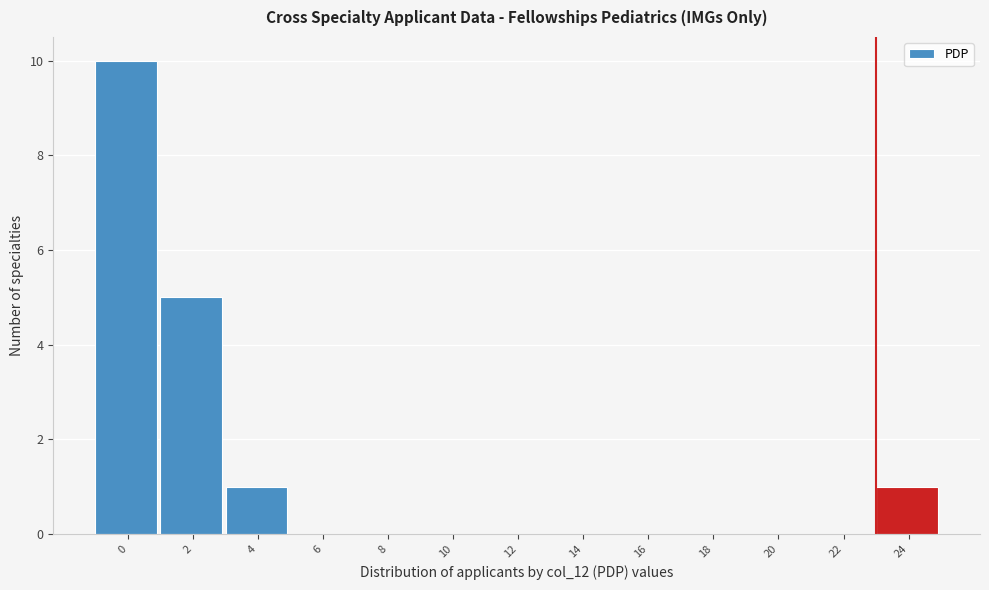

Reading left to right, extract all data points from this chart.

0=10	2=5	4=1	6=0	8=0	10=0	12=0	14=0	16=0	18=0	20=0	22=0	24=1